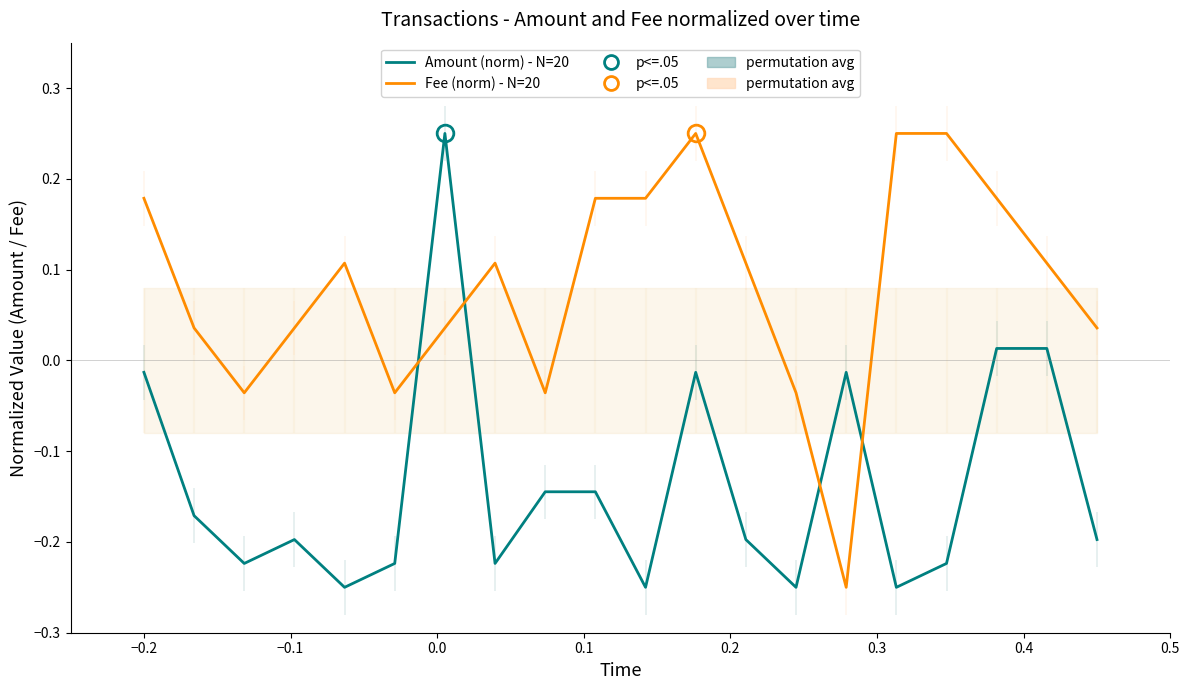

What are all the series names shown in the legend?

Amount (norm) - N=20, Fee (norm) - N=20